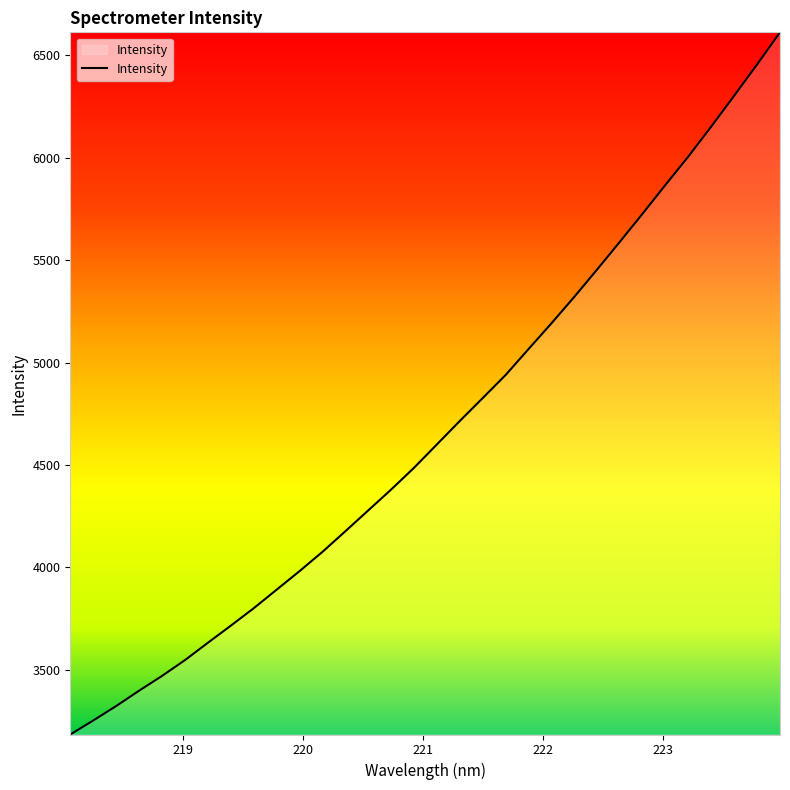

What is the smallest value displayed?

3184.5